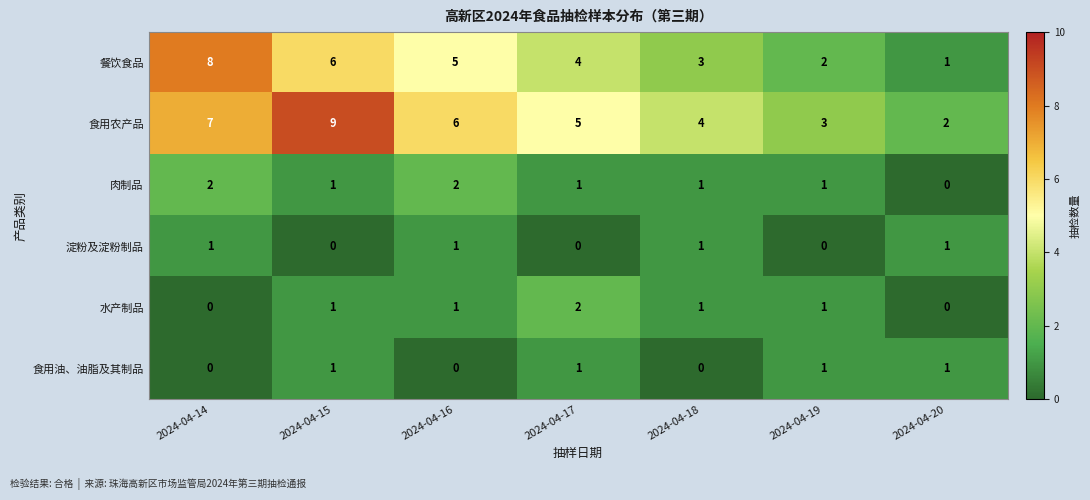

What value does the 食用农产品 series have at 2024-04-18?

4